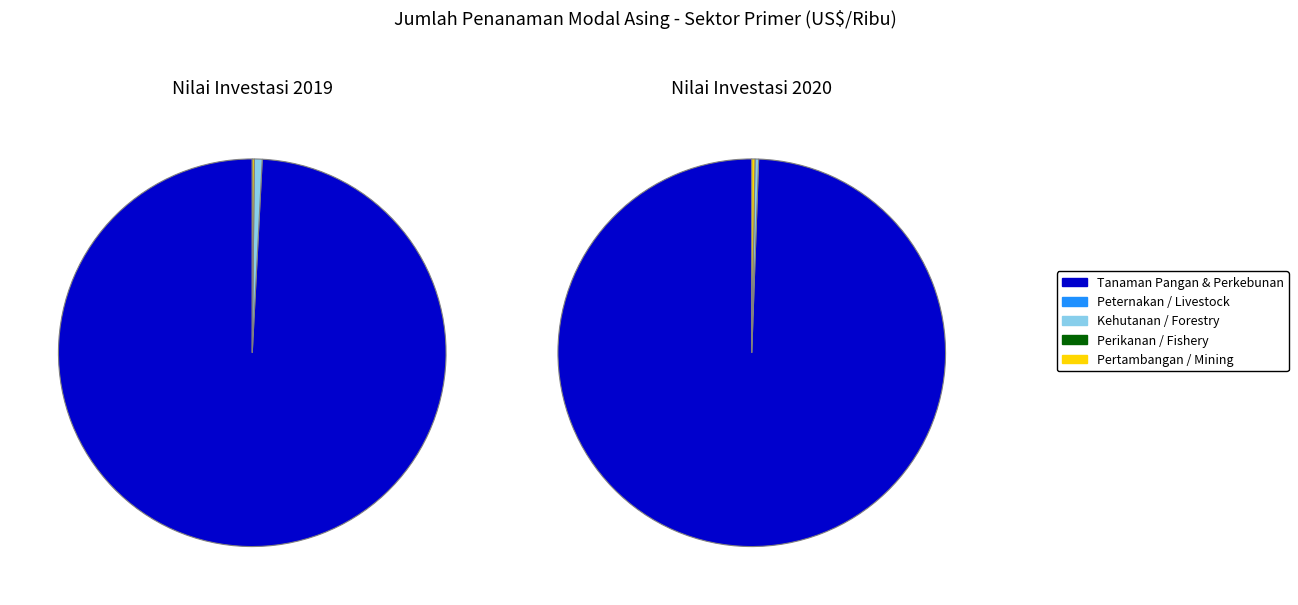

The Pertambangan / Mining slice represents 0% of the pie. True or false?

True